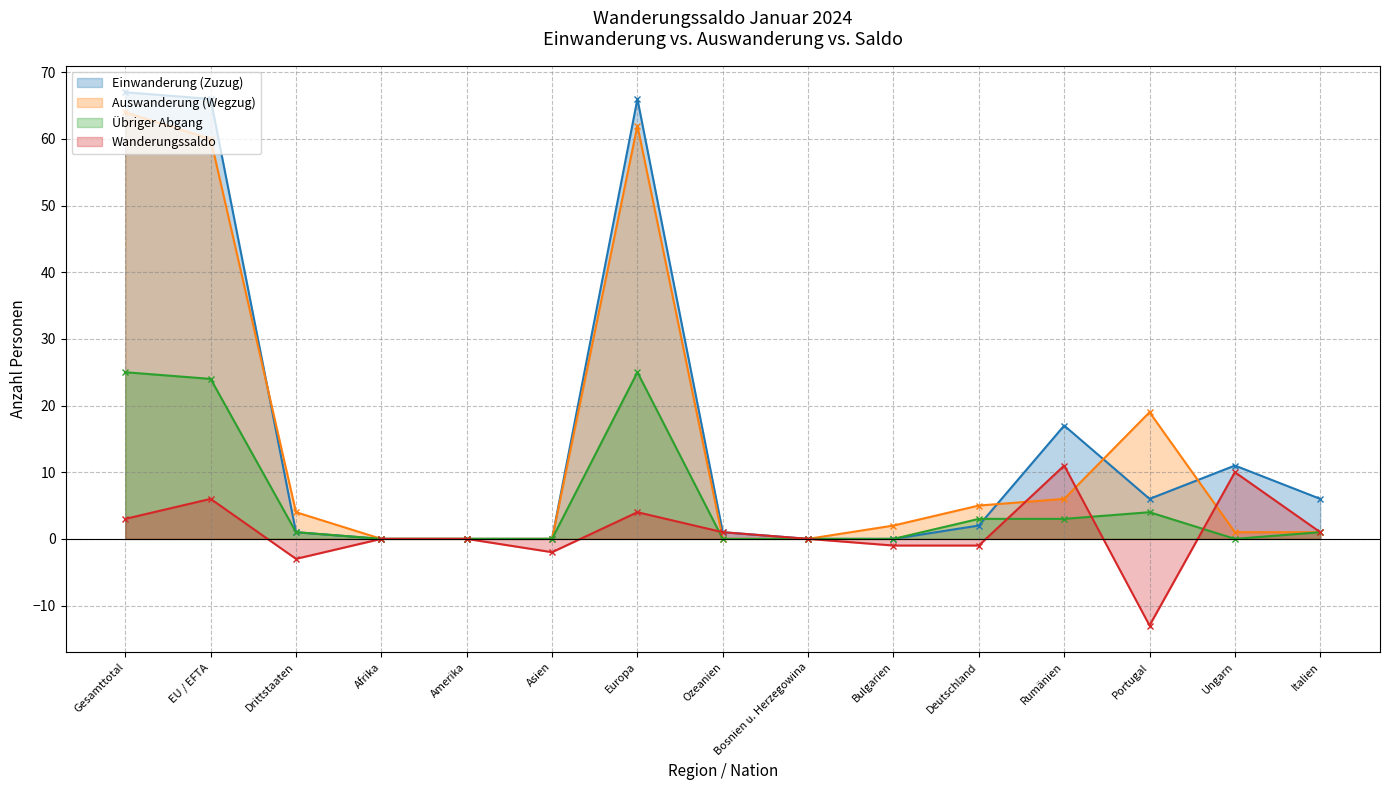

What is the total value across all series at EU / EFTA?

156